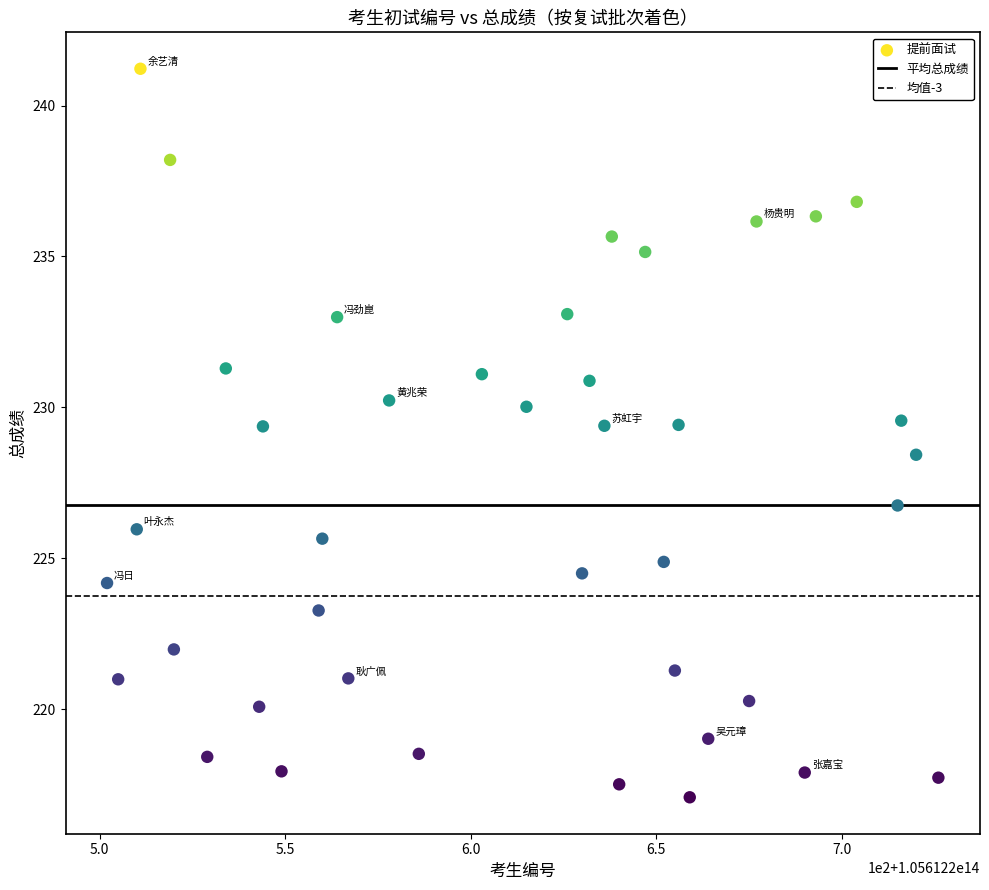

What is the range of Y values (max minus min)?

24.1